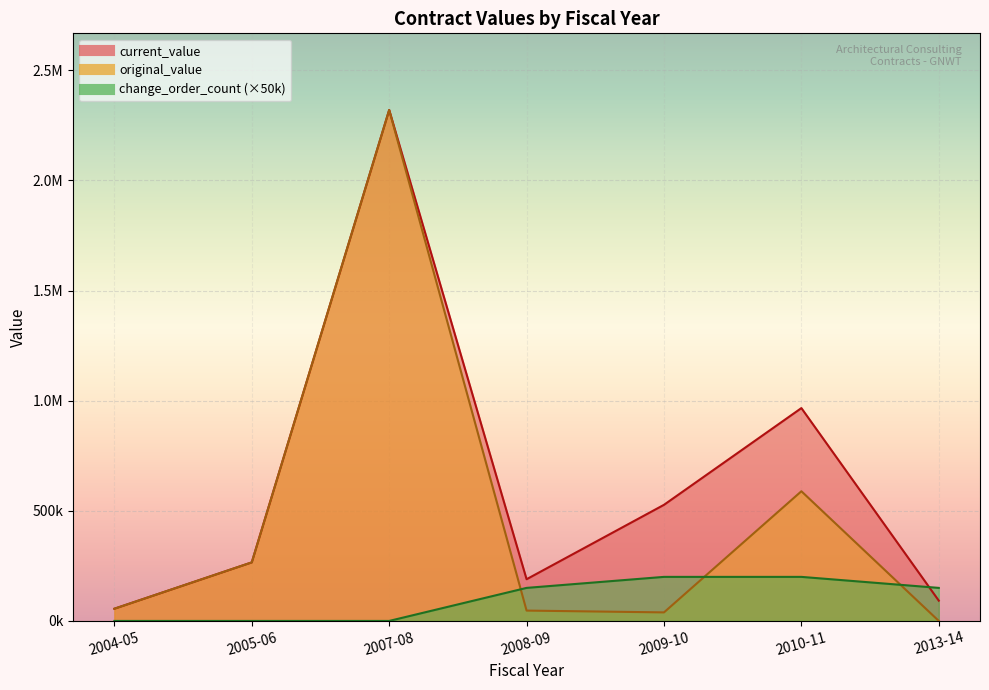

At which label is current_value closest to 936052?

2010-11